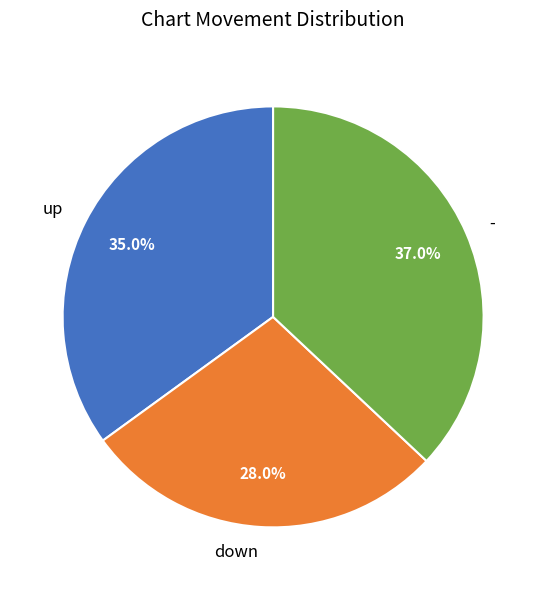

How many slices are in this pie chart?

3